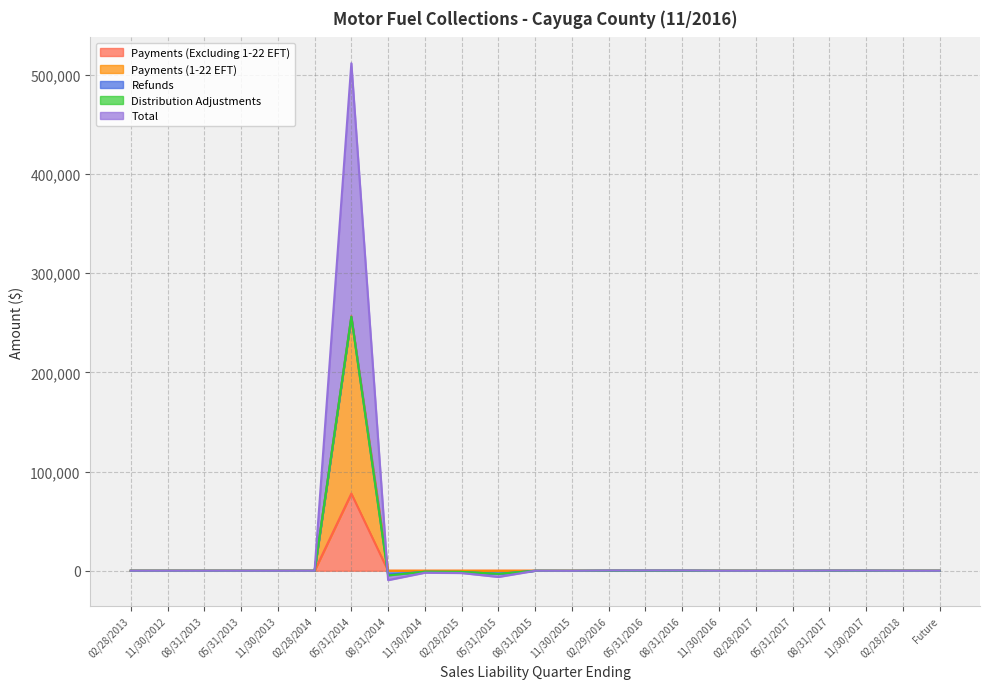

The value of Payments (Excluding 1-22 EFT) at 02/28/2013 is 0.0. True or false?

True